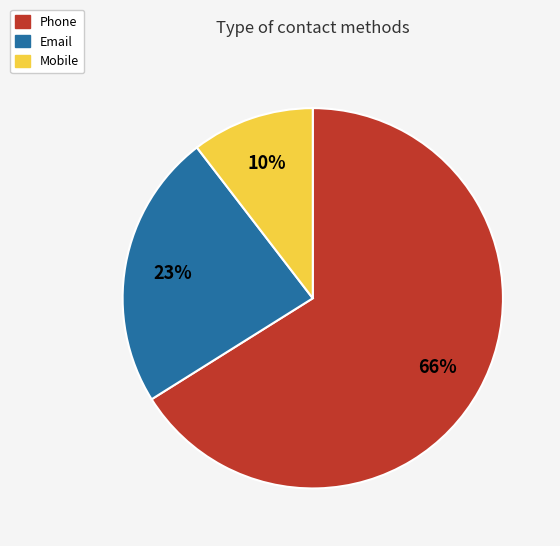

Which has a higher value, Email or Phone?

Phone